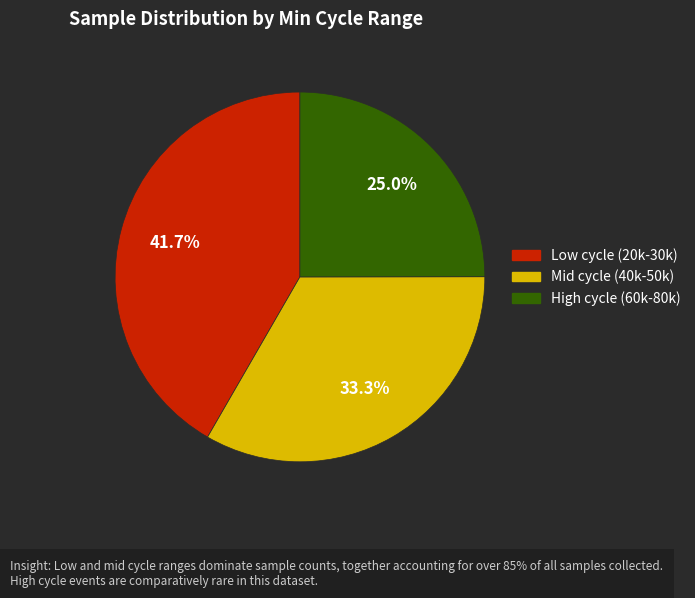

Does any single category account for the majority?

No